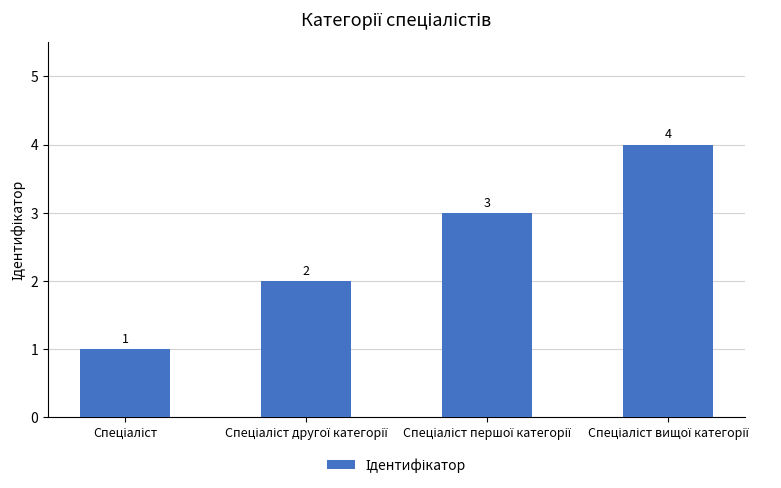

Count the values in the range 2 to 4.

3